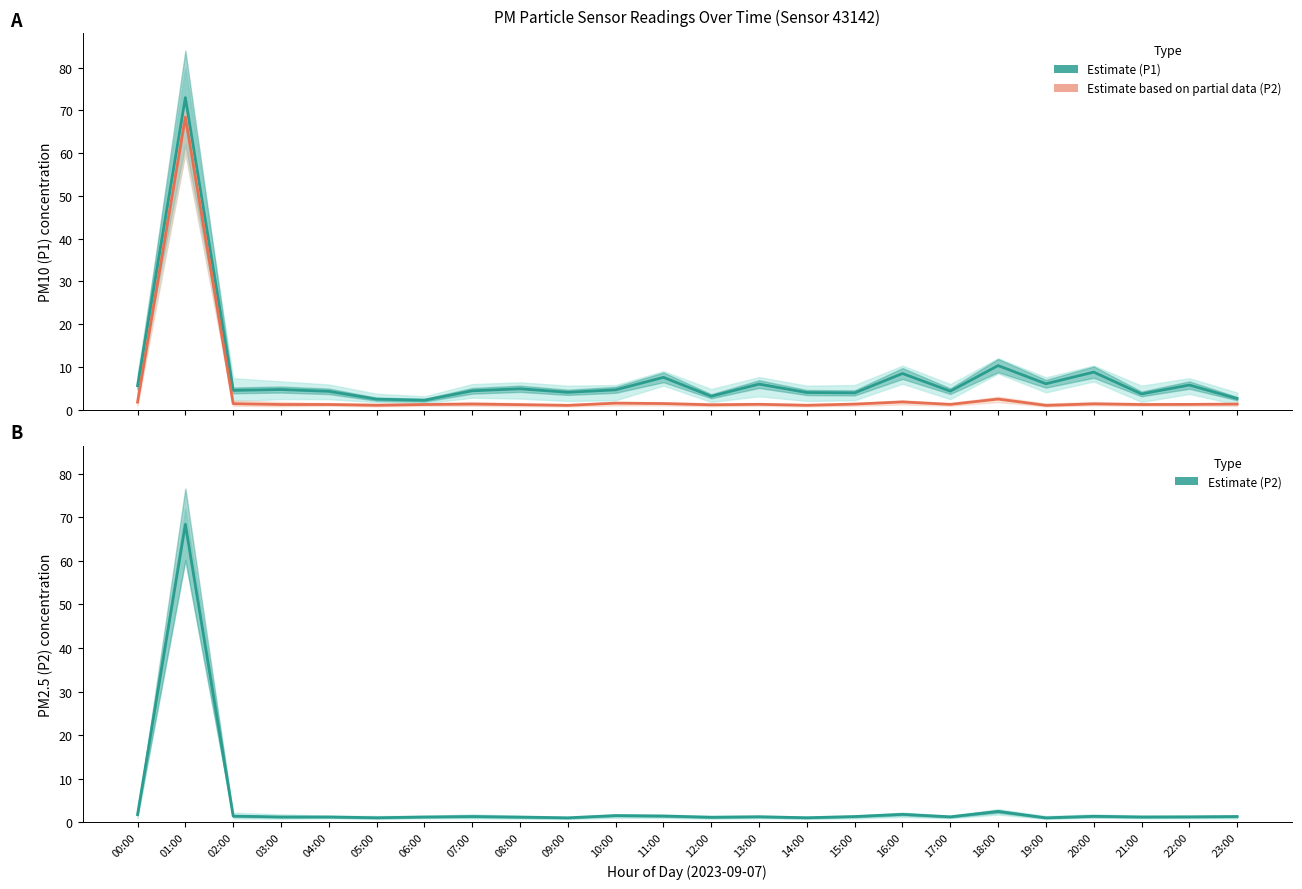

Which series has the largest range (max minus min)?

Estimate (P1)